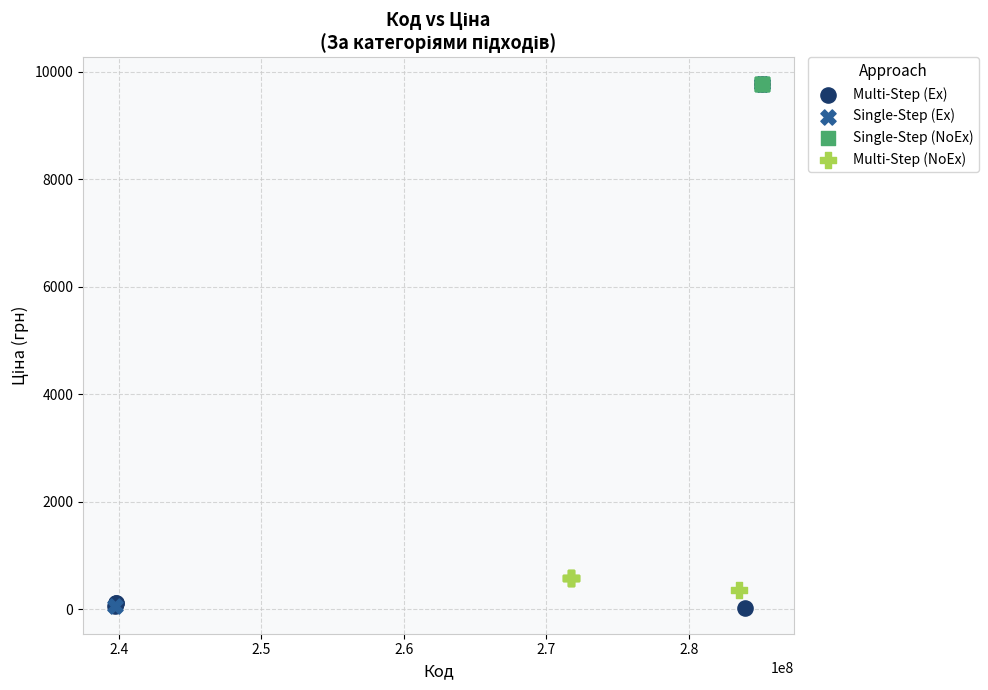

What are all the series names shown in the legend?

Multi-Step (Ex), Single-Step (Ex), Single-Step (NoEx), Multi-Step (NoEx)